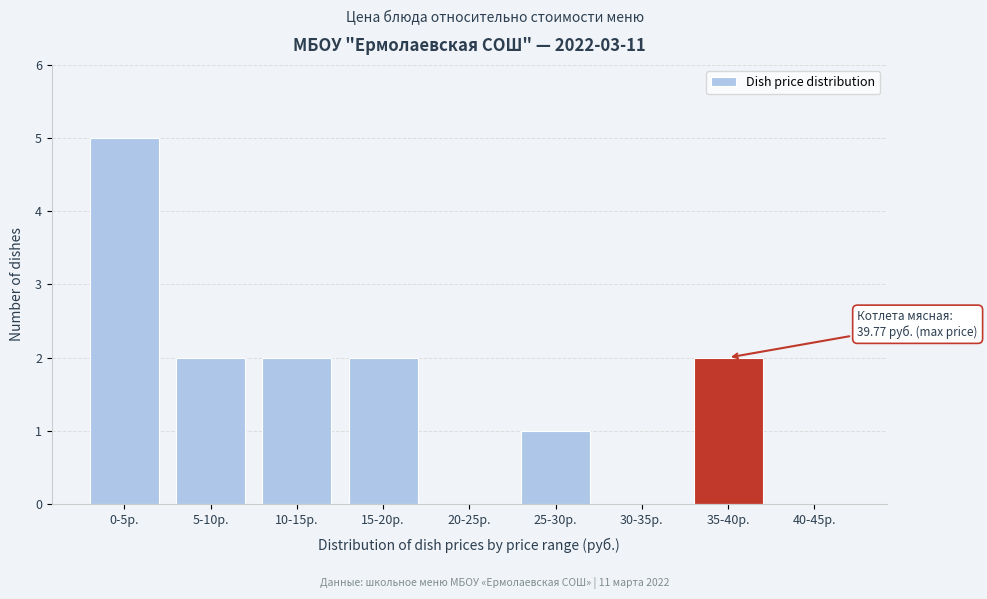

Reading left to right, list all the values displayed in this chart.

0-5р.=5	5-10р.=2	10-15р.=2	15-20р.=2	20-25р.=0	25-30р.=1	30-35р.=0	35-40р.=2	40-45р.=0